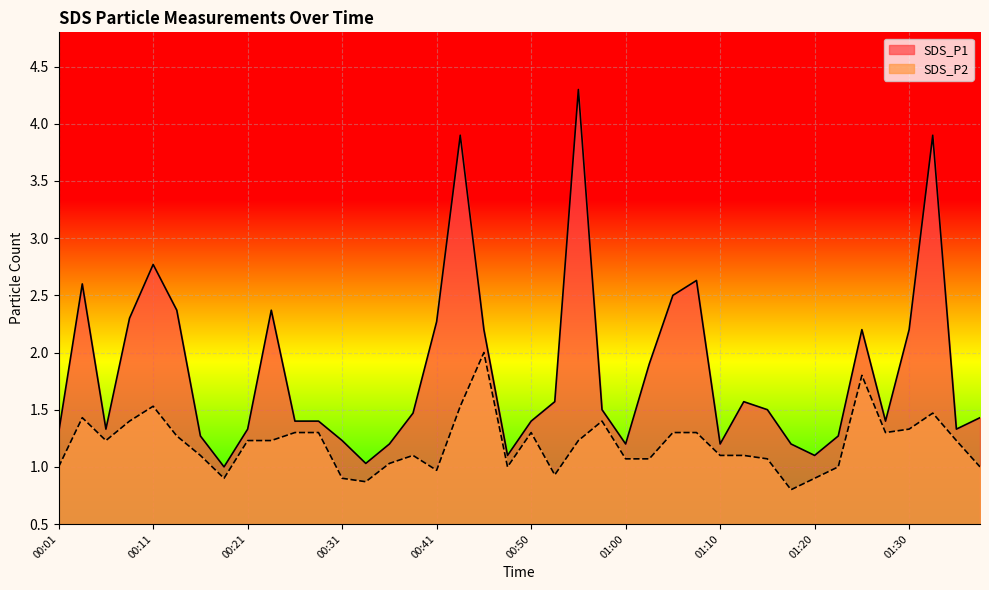

Which series has the largest range (max minus min)?

SDS_P1